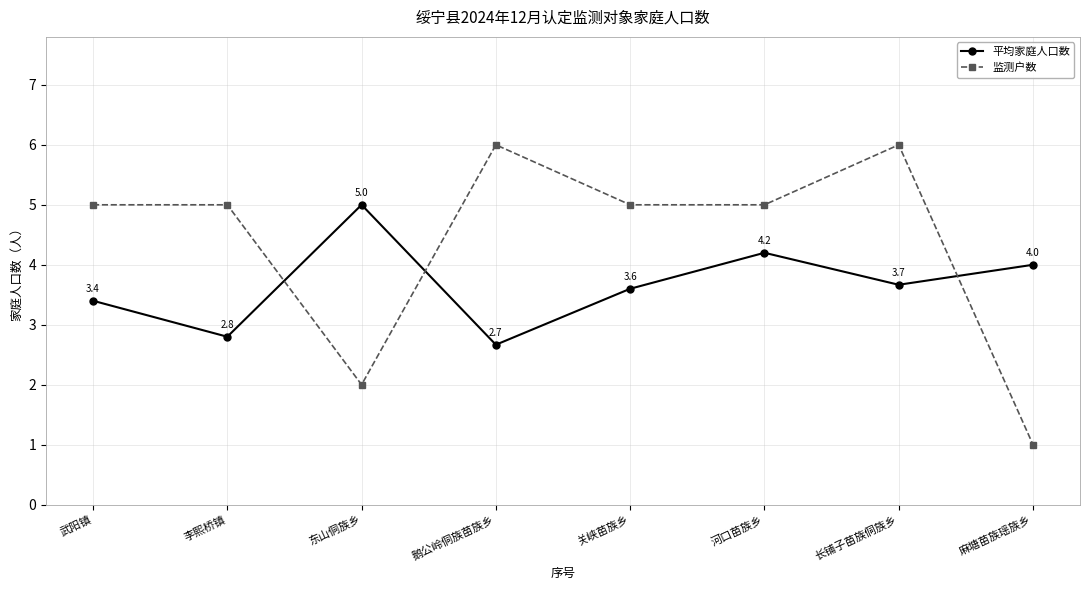

What position from the left is 鹅公岭侗族苗族乡?

4